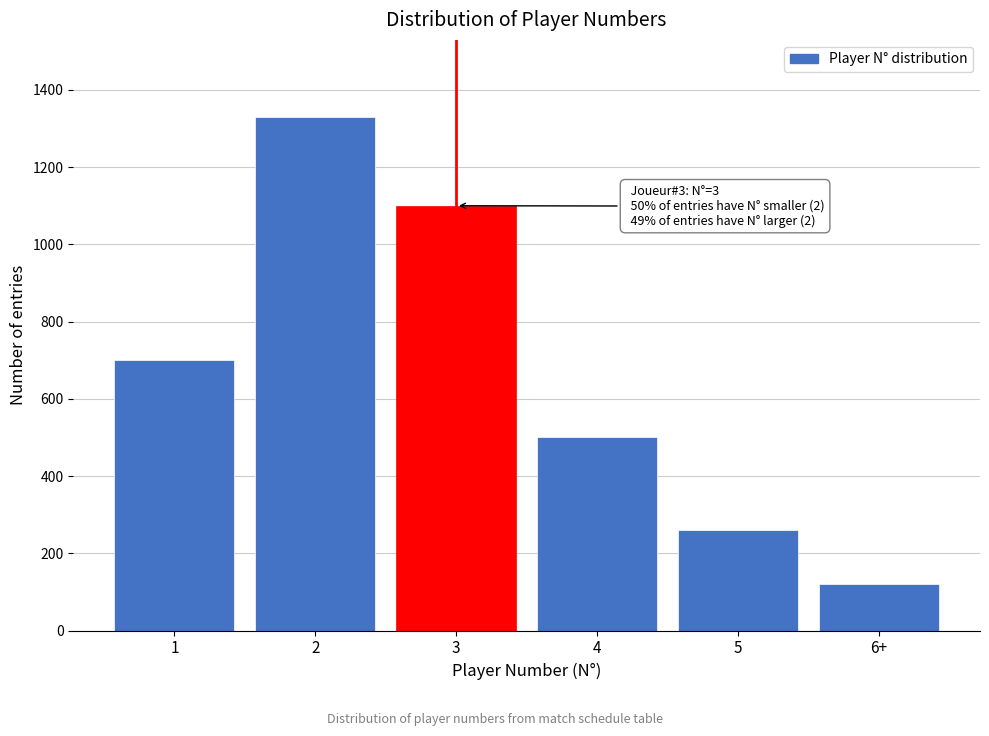

Reading right to left, what are all the values shown in this chart?

6+=120	5=260	4=500	3=1100	2=1330	1=700